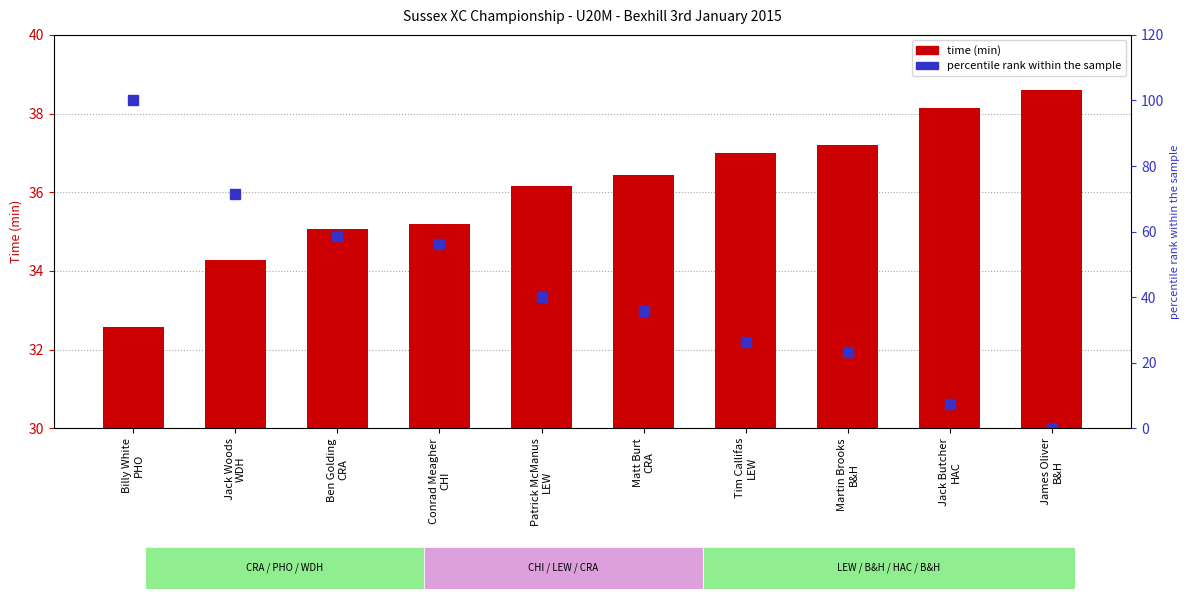

What is the label of the 8th bar from the right?

Ben Golding
CRA